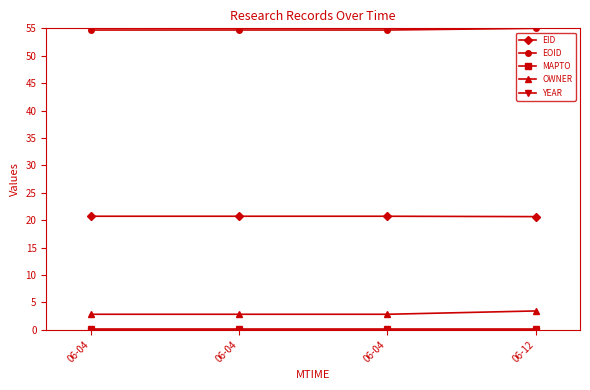

At how many categories does at least one series exceed 33?

4